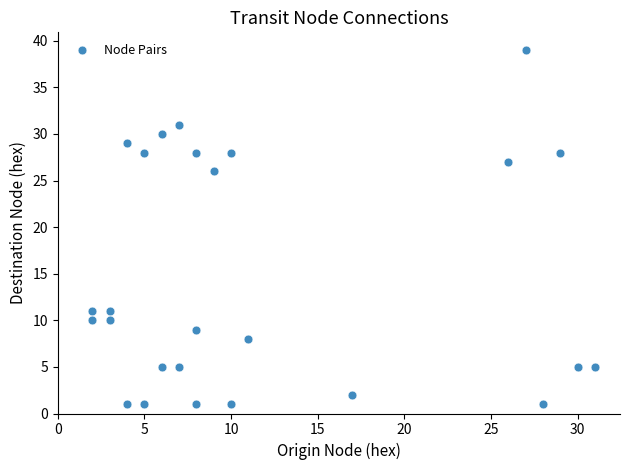

What is the range of Y values (max minus min)?

38